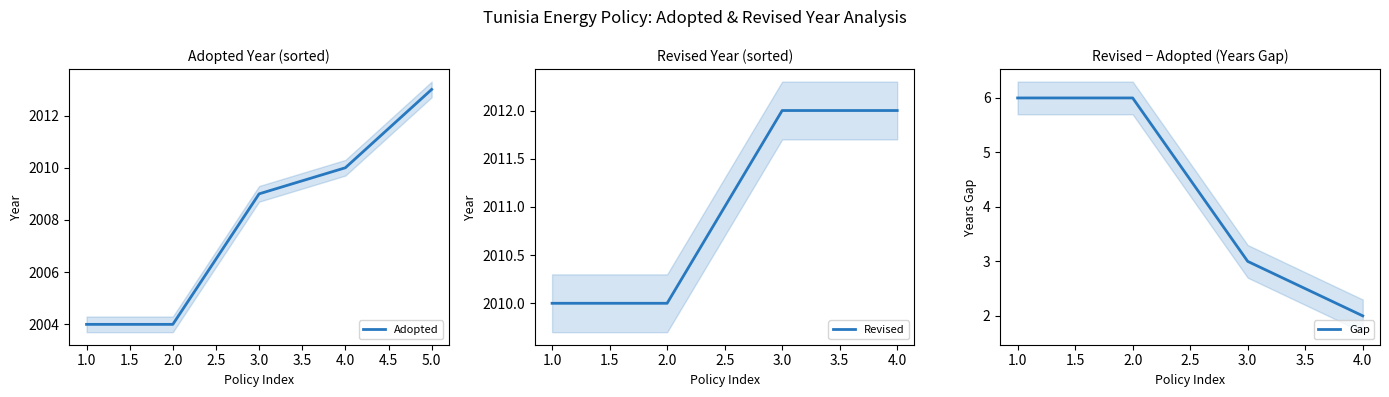

Where is Adopted nearest to the value 2008?

3.0